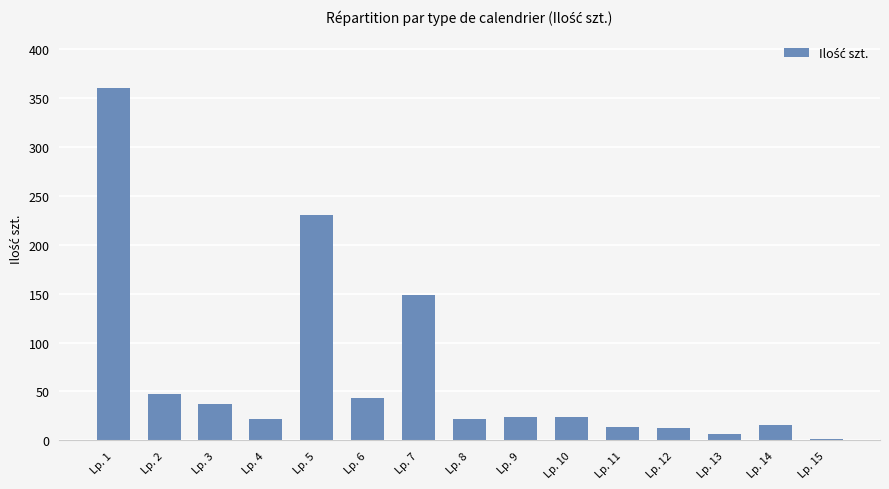

Which category has the highest value across all series?

Lp. 1